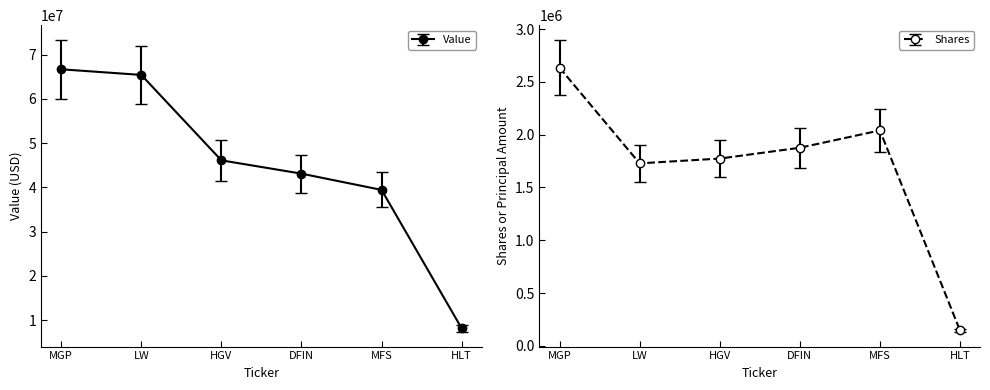

Reading left to right, transcribe all the data shown in this chart.

Value: 66702000	65430000	46124000	43119000	39446000	8152000
Shares or principal amount: 2635414	1728658	1773981	1876388	2040642	146430